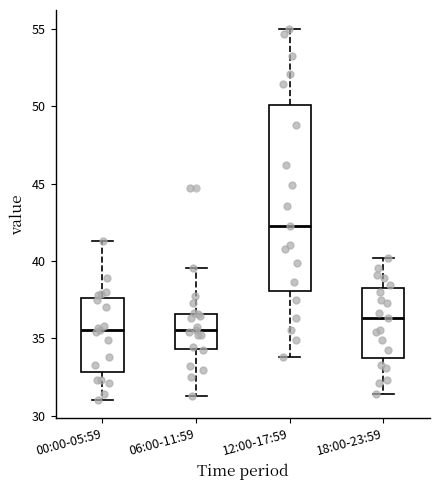

Which box has the highest median line?

12:00-17:59